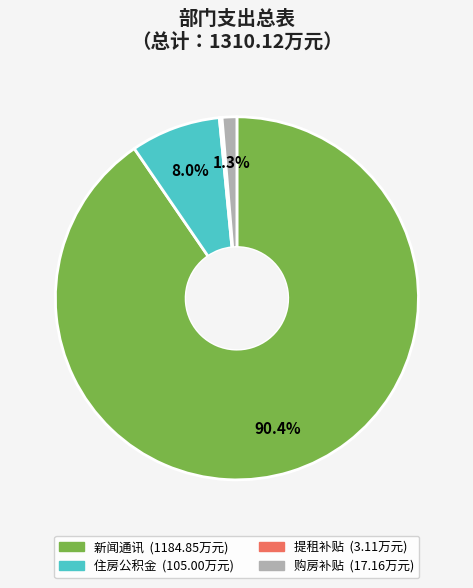

What is the largest slice in the pie chart?

新闻通讯